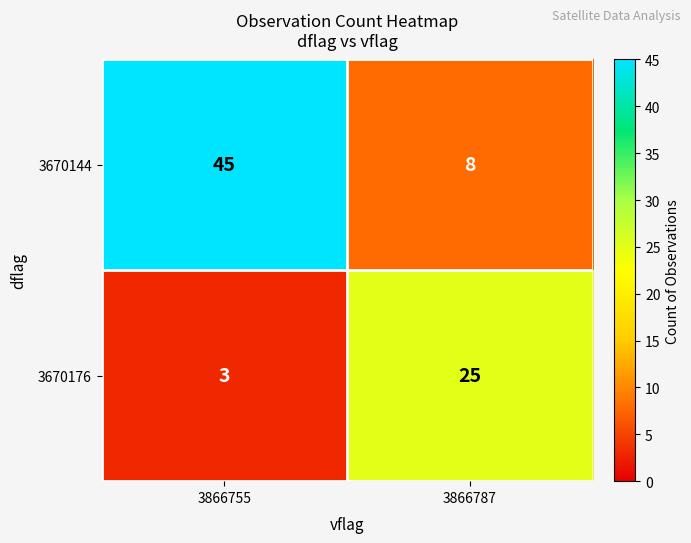

Reading right to left, transcribe all the data shown in this chart.

3670144: 3866787=8	3866755=45
3670176: 3866787=25	3866755=3